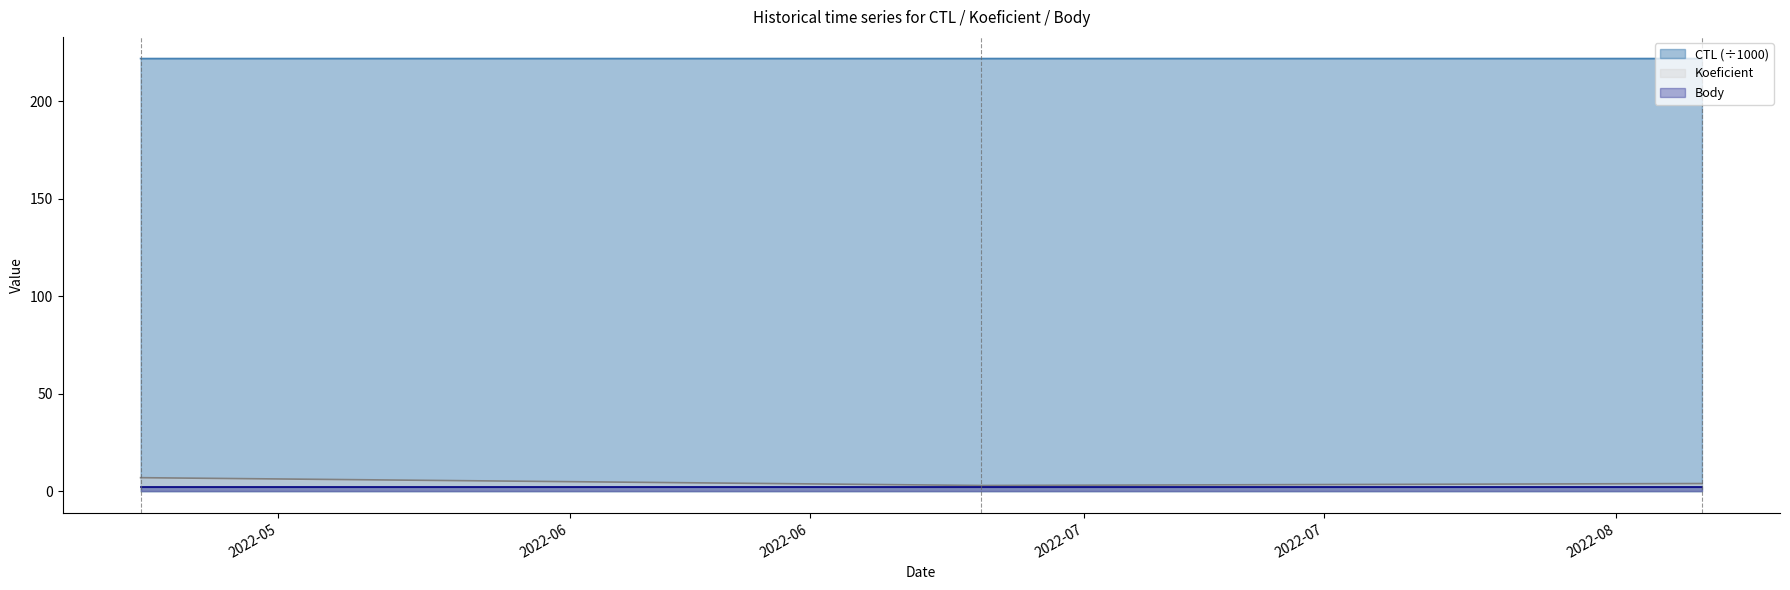

What is the maximum value shown in the chart?

221.9